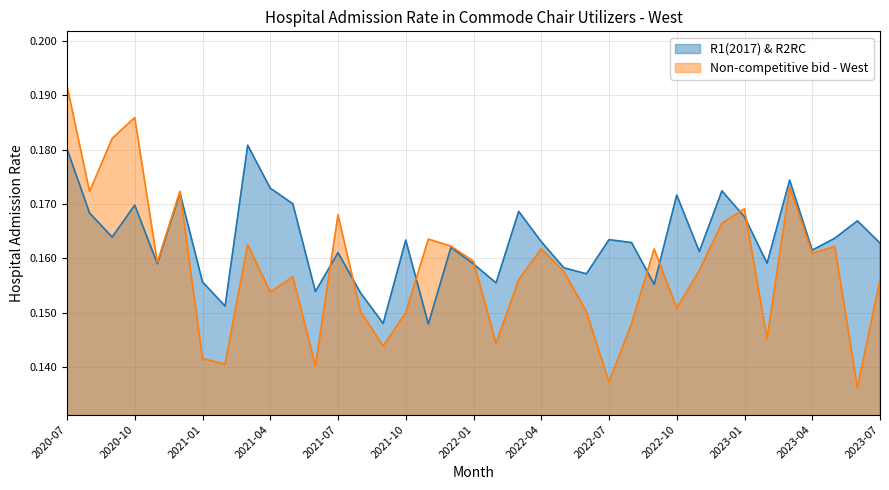

Where is the first local minimum for R1(2017) & R2RC?

2020-09